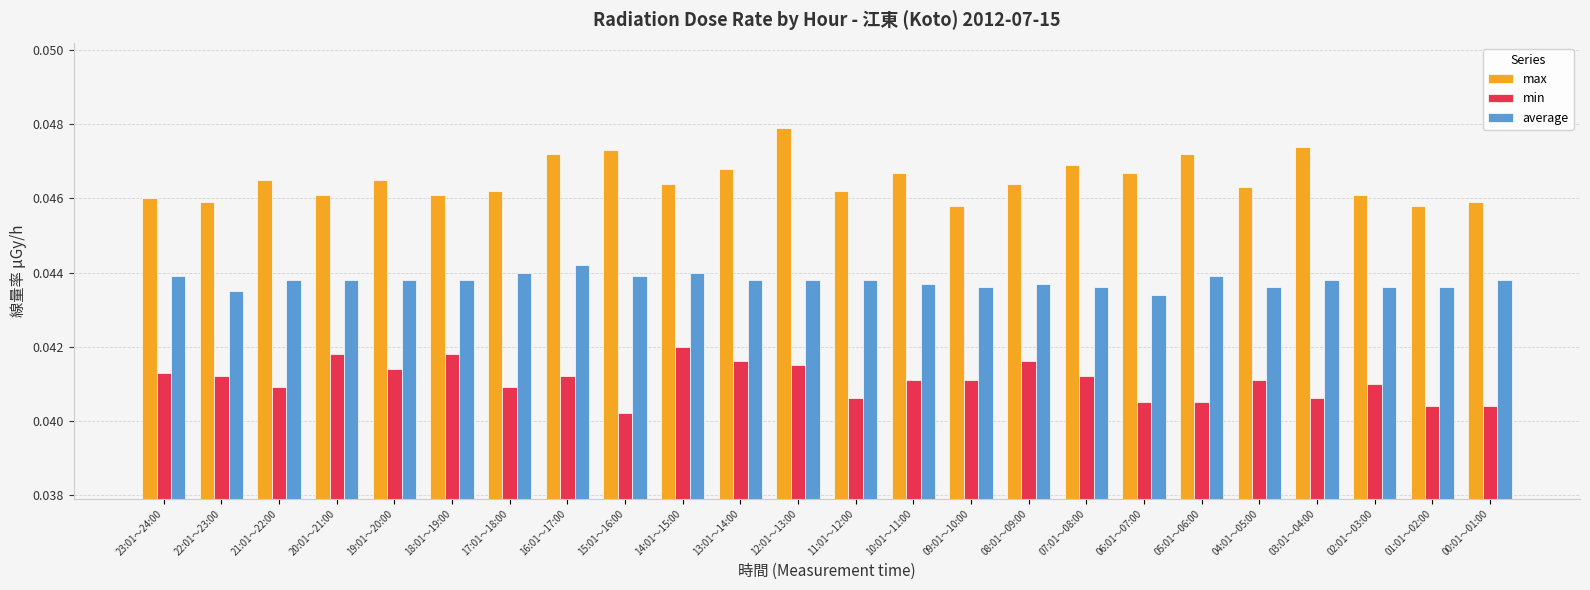

How many average values are between 0 and 1?

24